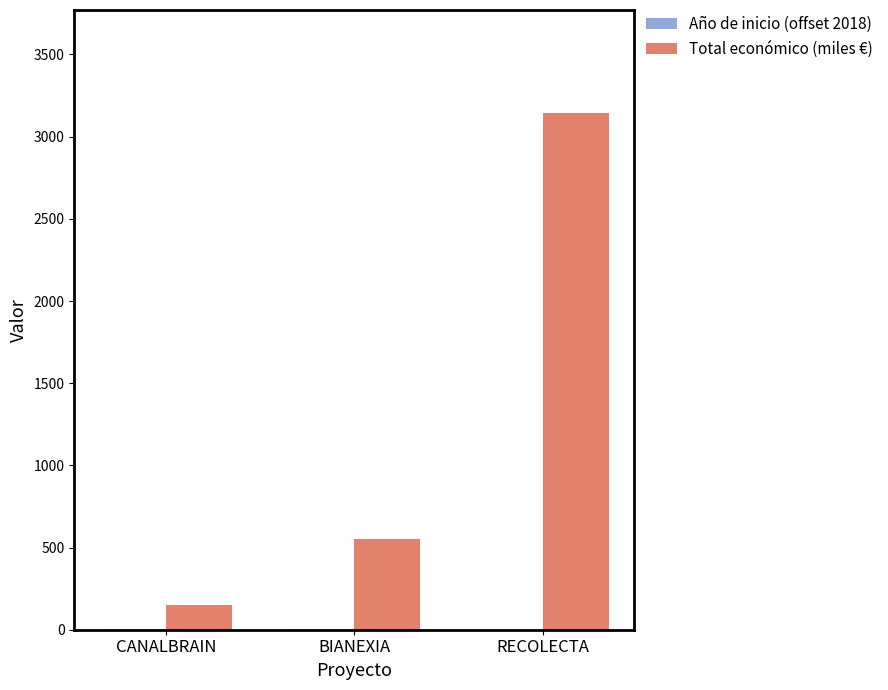

Which label corresponds to the largest value in the chart?

RECOLECTA